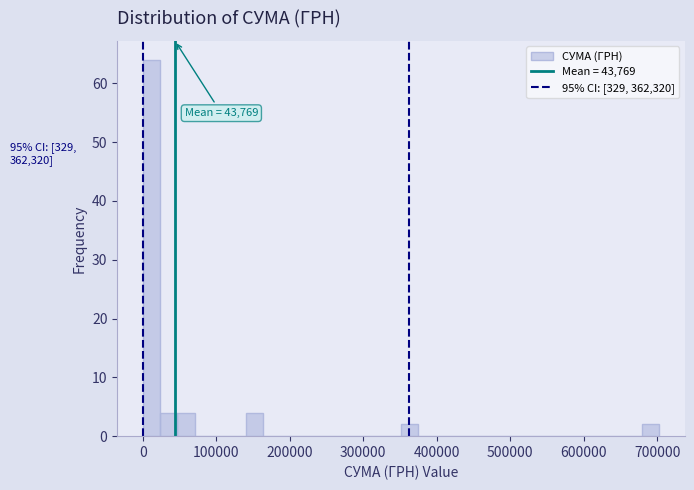

Around what value on the x-axis is the tallest bar? Give the approximate position of its centre, as read against the axis.

10000